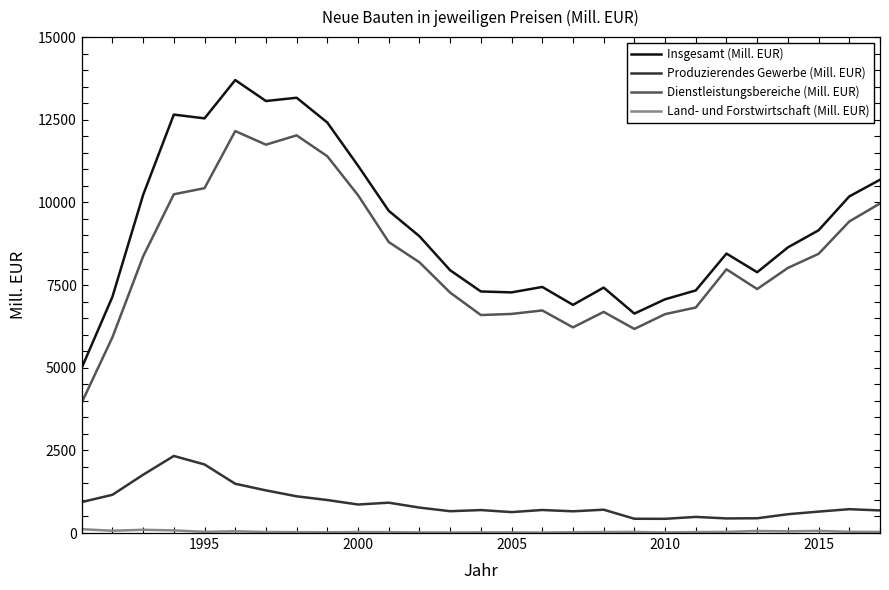

What is the greatest value displayed?

13701.4